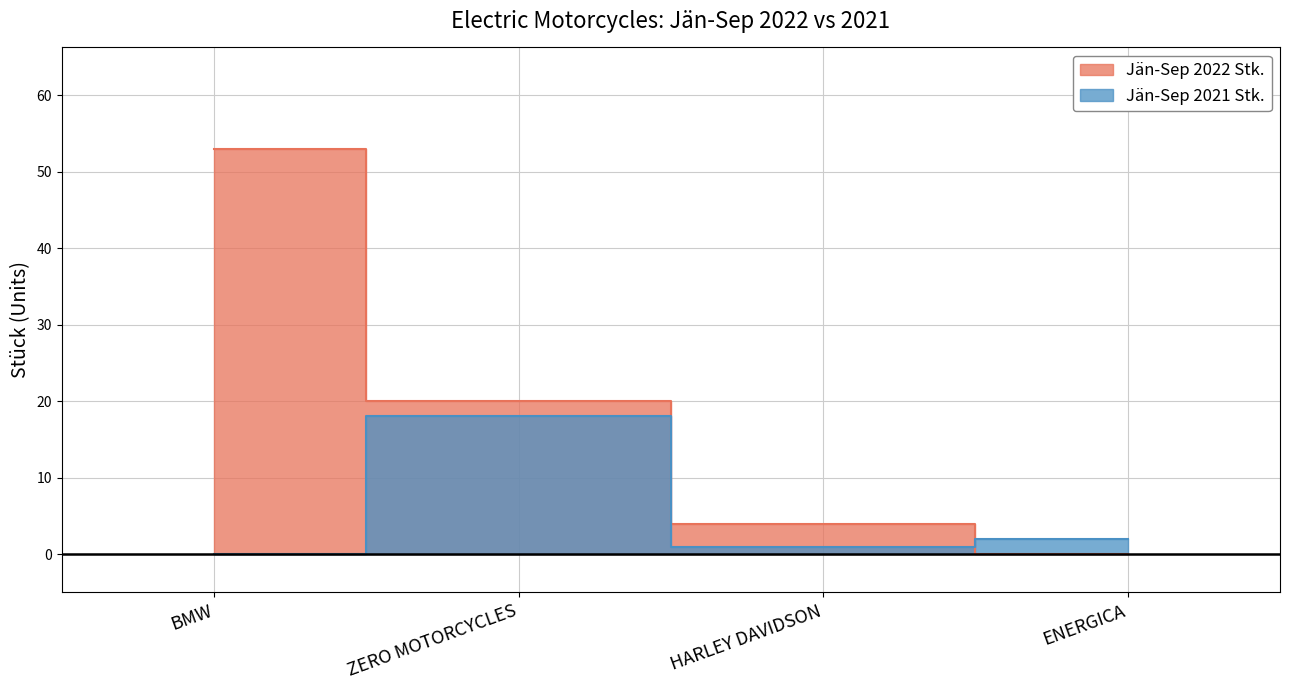

The value of Jän-Sep 2022 Stk. at ENERGICA is 23. True or false?

False